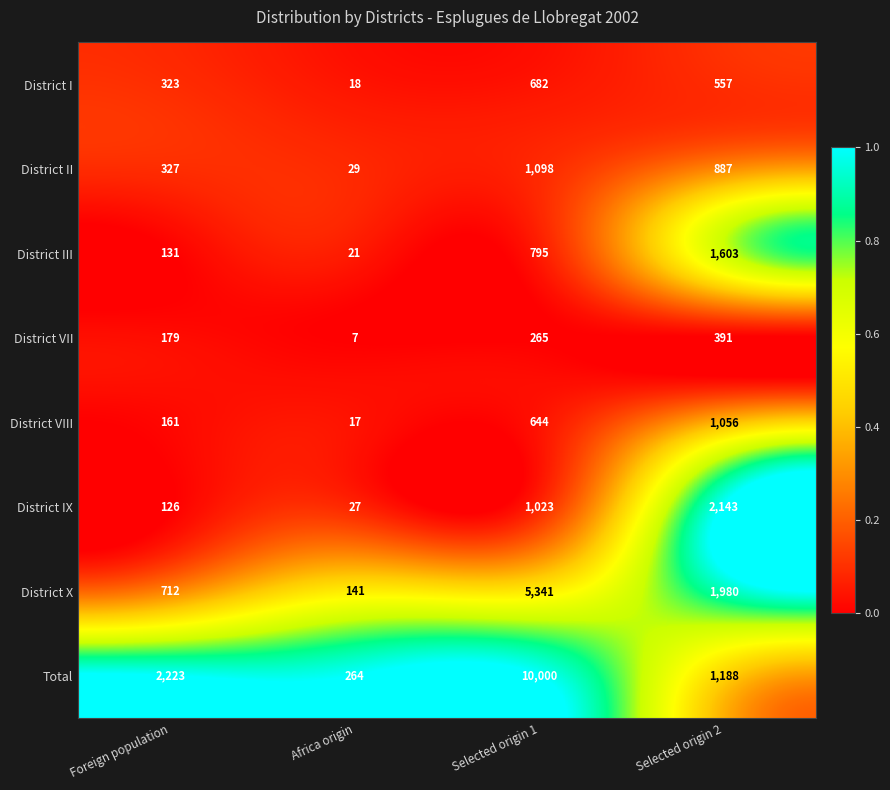

Which series has the largest total across all categories?

Total